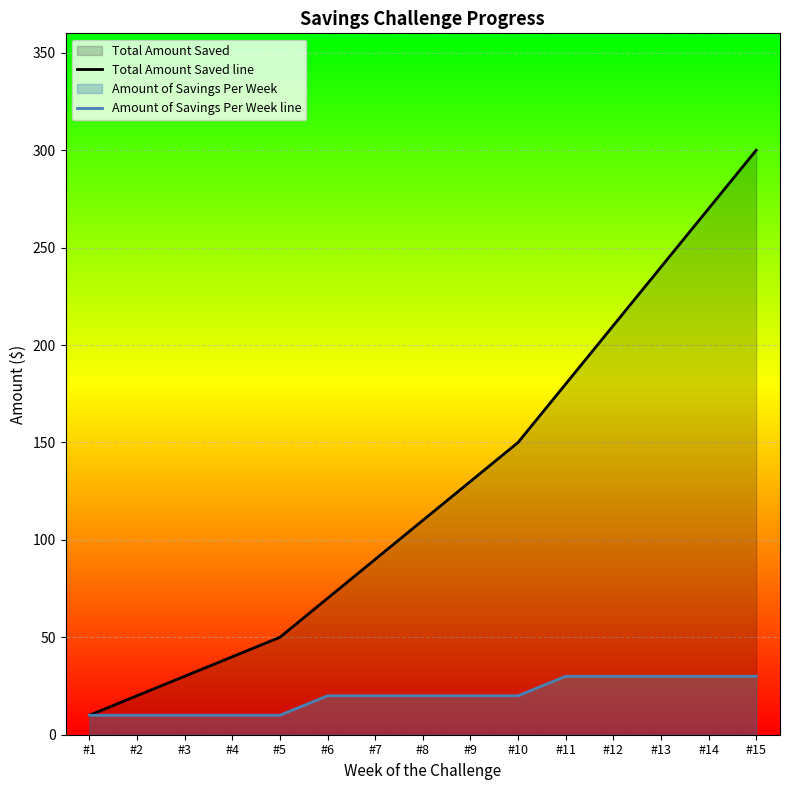

Reading left to right, extract all data points from this chart.

Total Amount Saved line: #1=10	#2=20	#3=30	#4=40	#5=50	#6=70	#7=90	#8=110	#9=130	#10=150	#11=180	#12=210	#13=240	#14=270	#15=300
Amount of Savings Per Week line: #1=10	#2=10	#3=10	#4=10	#5=10	#6=20	#7=20	#8=20	#9=20	#10=20	#11=30	#12=30	#13=30	#14=30	#15=30